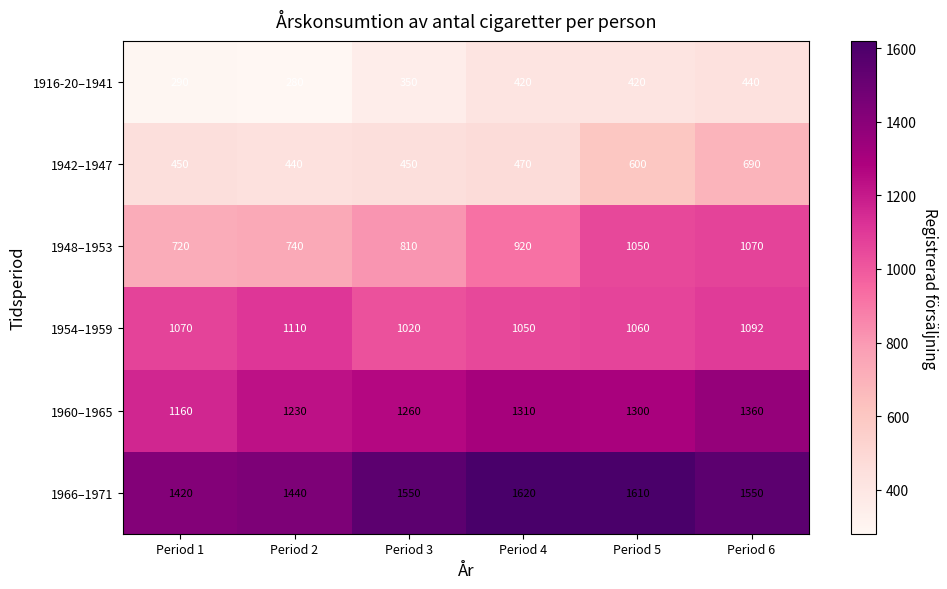

At which label is 1960–1965 closest to 1260?

Period 3